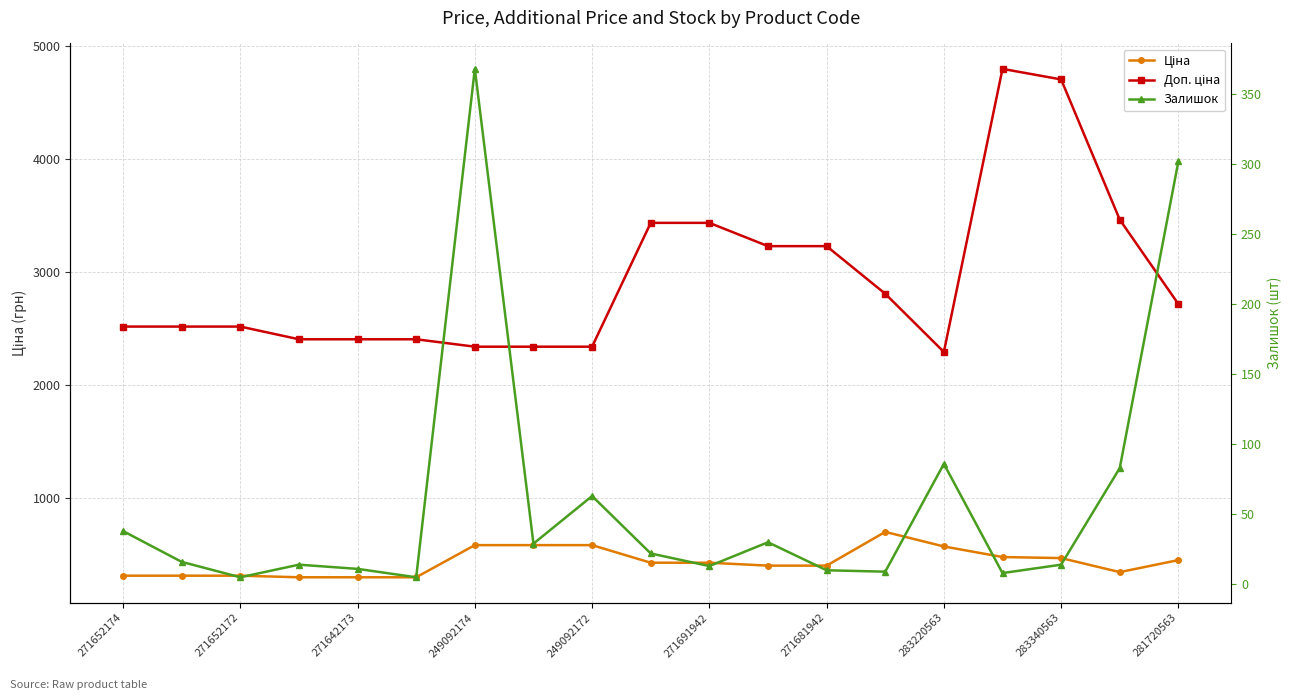

What is the total value across all series at 271652174?

2870.2